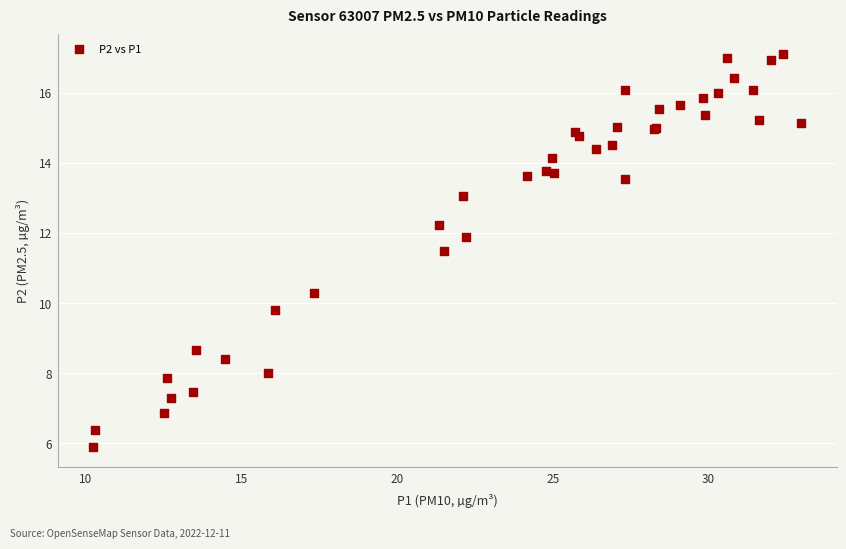

What Y value in the scatter plot is closest to 11?

11.5